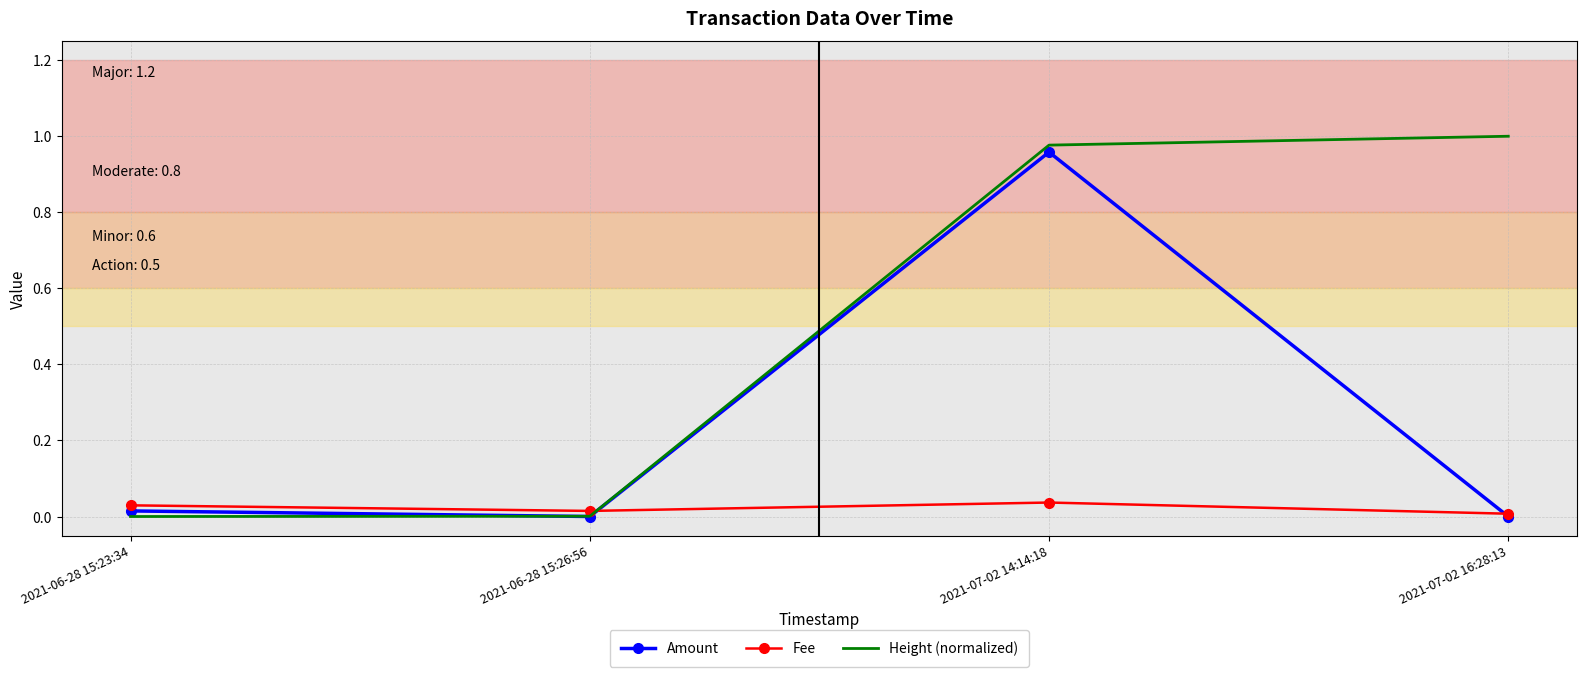

List the series in order of their overall mean, lowest first.

Fee, Amount, Height (normalized)